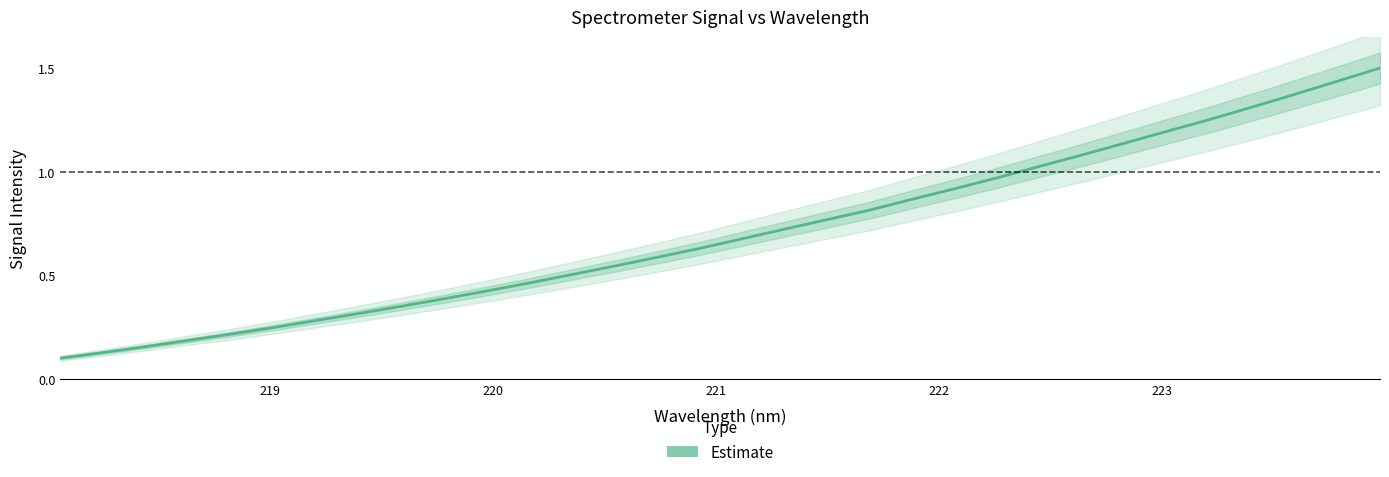

What is the value of the 15th point from the left?

0.6